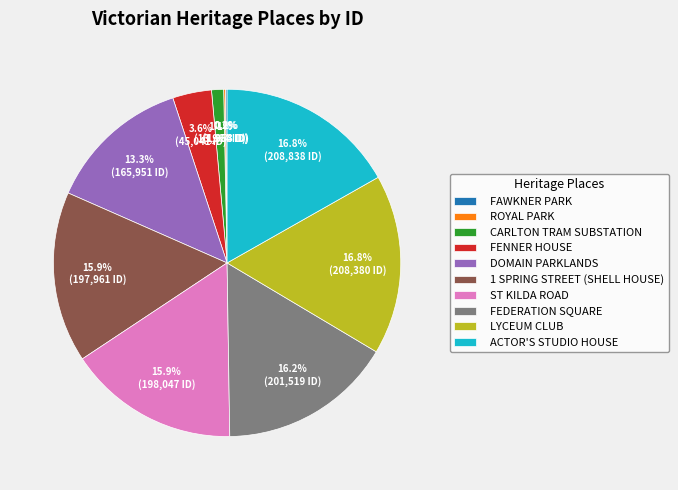

To the nearest percent, what portion does LYCEUM CLUB represent?

17%